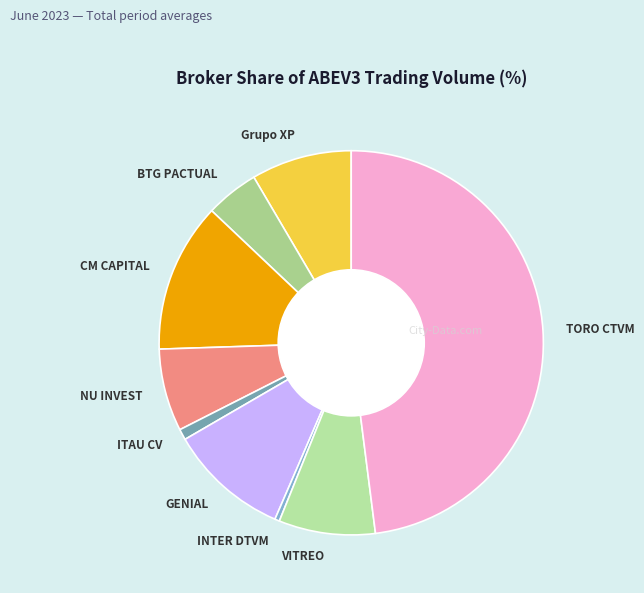

Count the number of slices in the pie.

9